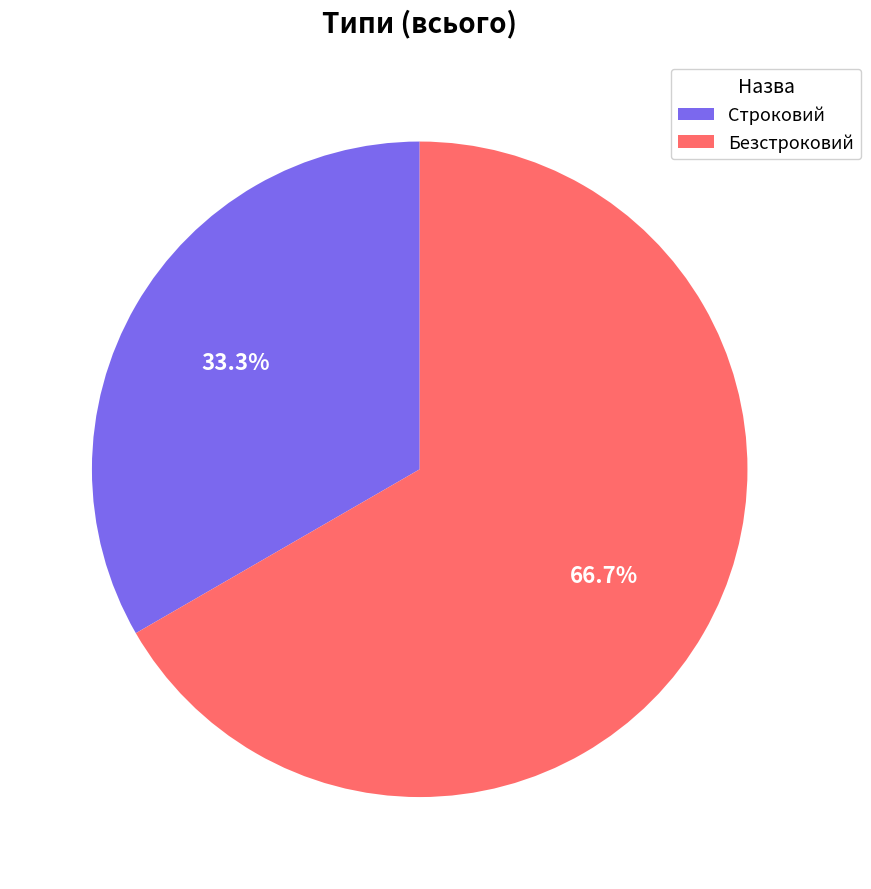

How many segments does this pie chart have?

2